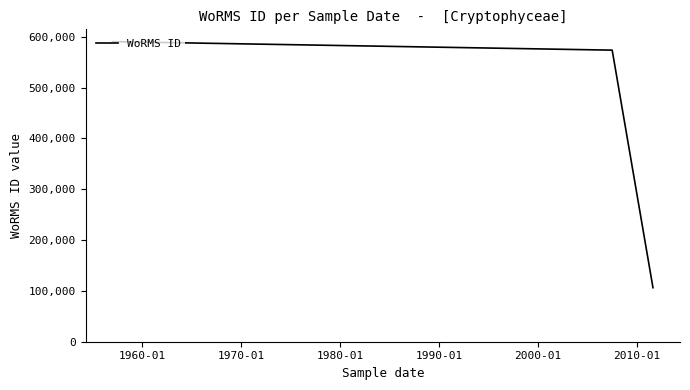

What is the sum of all values?

1270672